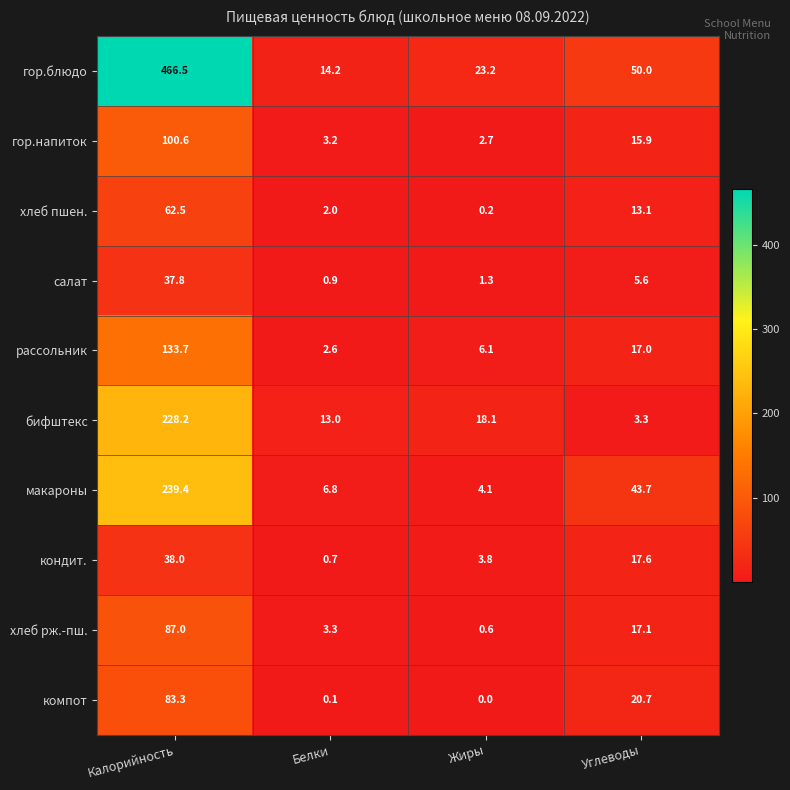

Which series has the largest total across all categories?

гор.блюдо